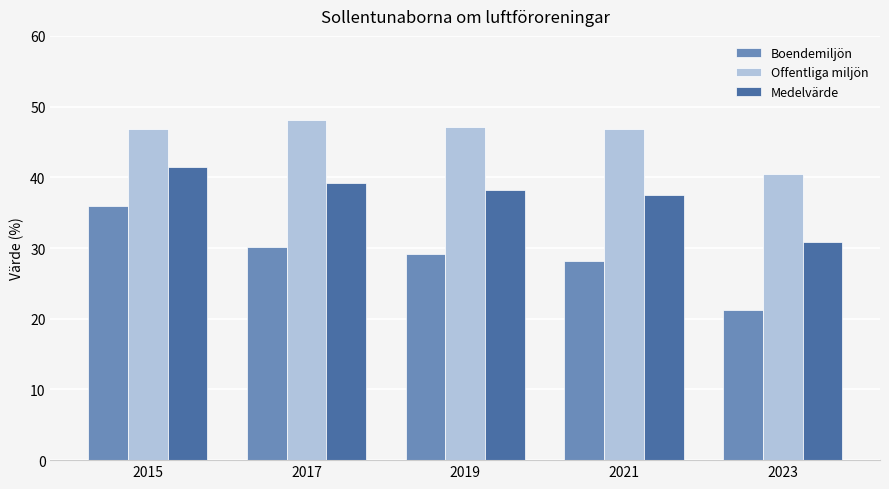

What is the value of the Medelvärde bar at the 1st from the left?

41.4